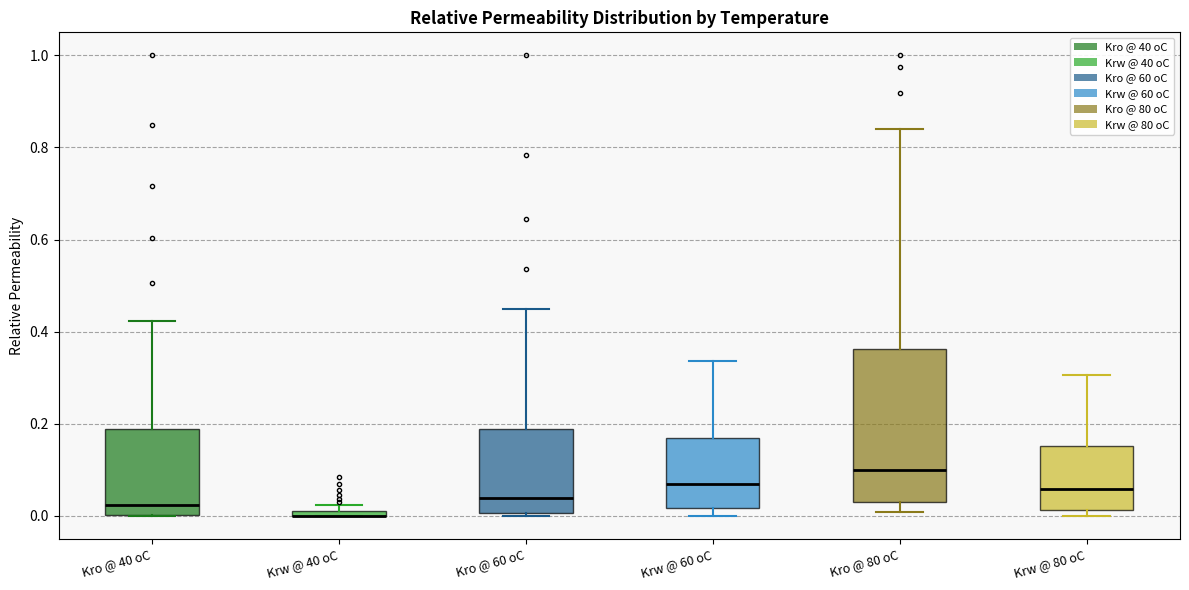

Where does the upper whisker of the box for Krw @ 60 oC end on the y-axis? The values are not printed on the chart, so give them approximately, as read against the axis.

0.34